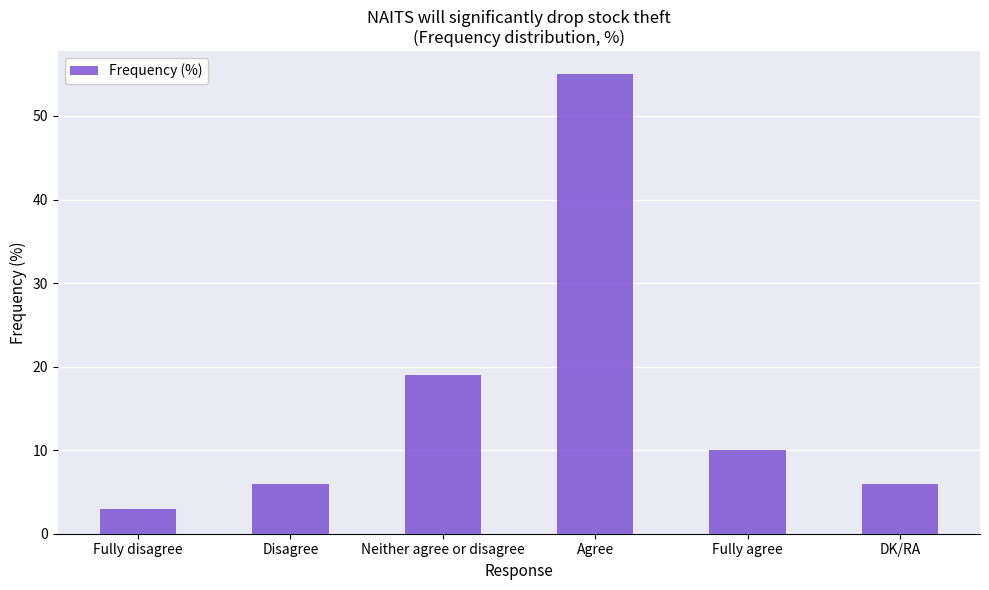

Which has a higher value, Neither agree or disagree or DK/RA?

Neither agree or disagree